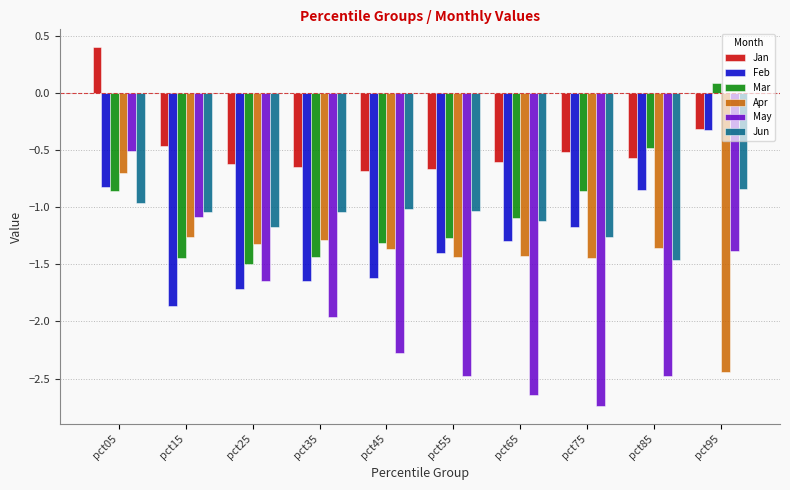

What are all the series names shown in the legend?

Jan, Feb, Mar, Apr, May, Jun